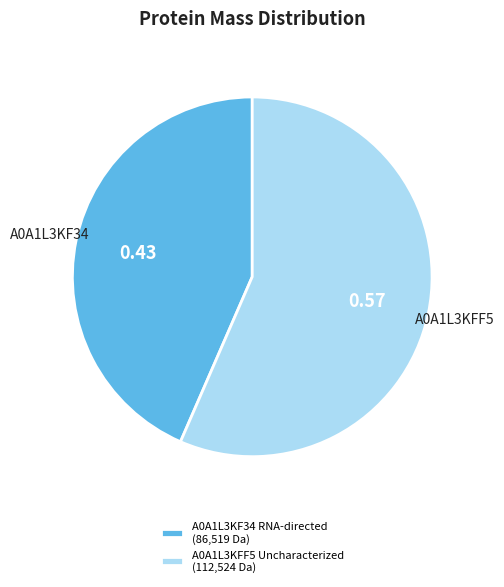

Between A0A1L3KF34 RNA-directed (86,519 Da) and A0A1L3KFF5 Uncharacterized (112,524 Da), which is larger?

A0A1L3KFF5 Uncharacterized (112,524 Da)